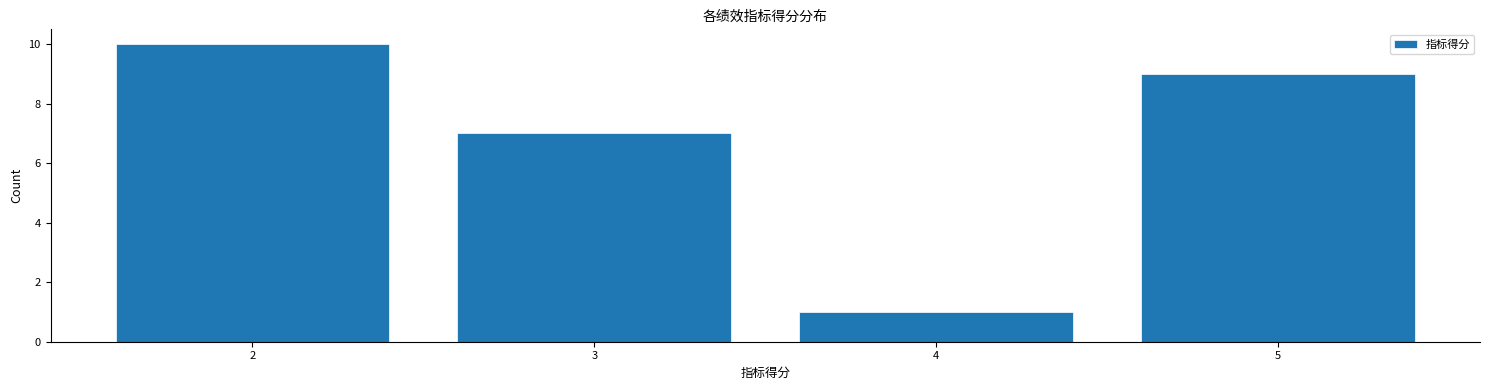

Reading right to left, transcribe all the data shown in this chart.

5=9	4=1	3=7	2=10